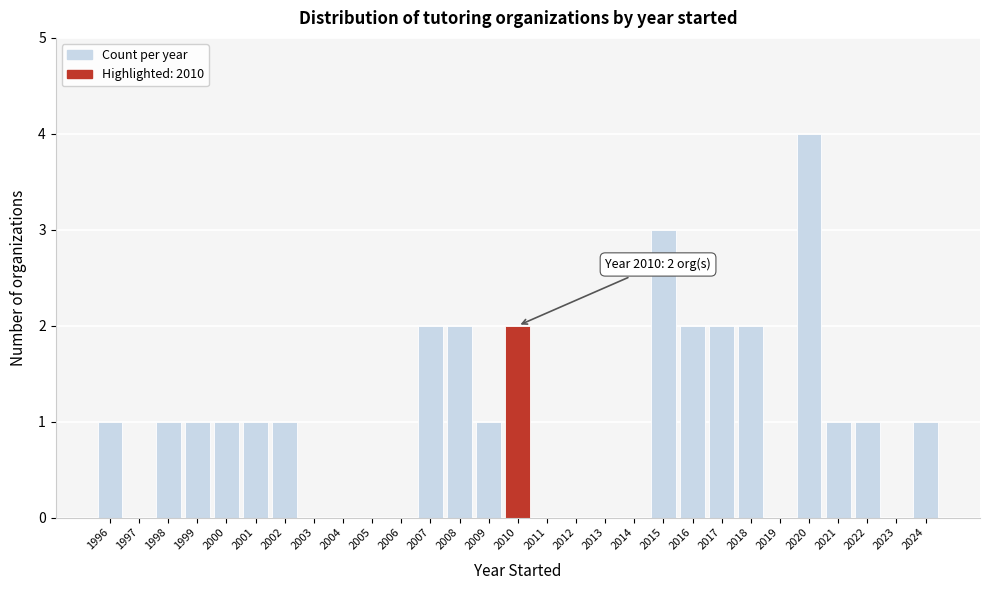

Which range on the x-axis has the tallest bar?

2019.5 to 2020.5